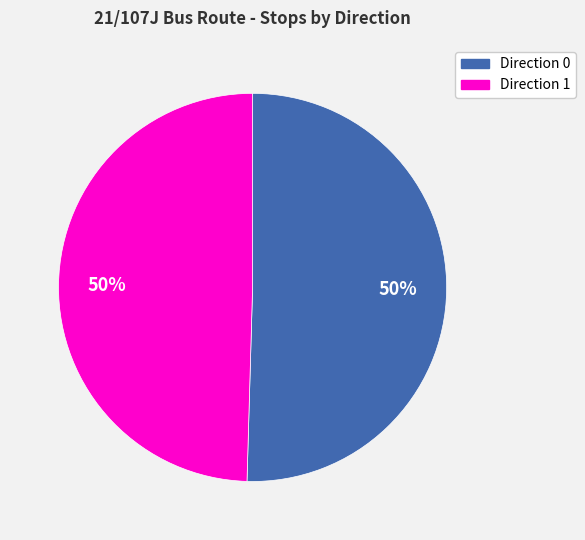

Is it true that Direction 1 is 64% of the pie?

False